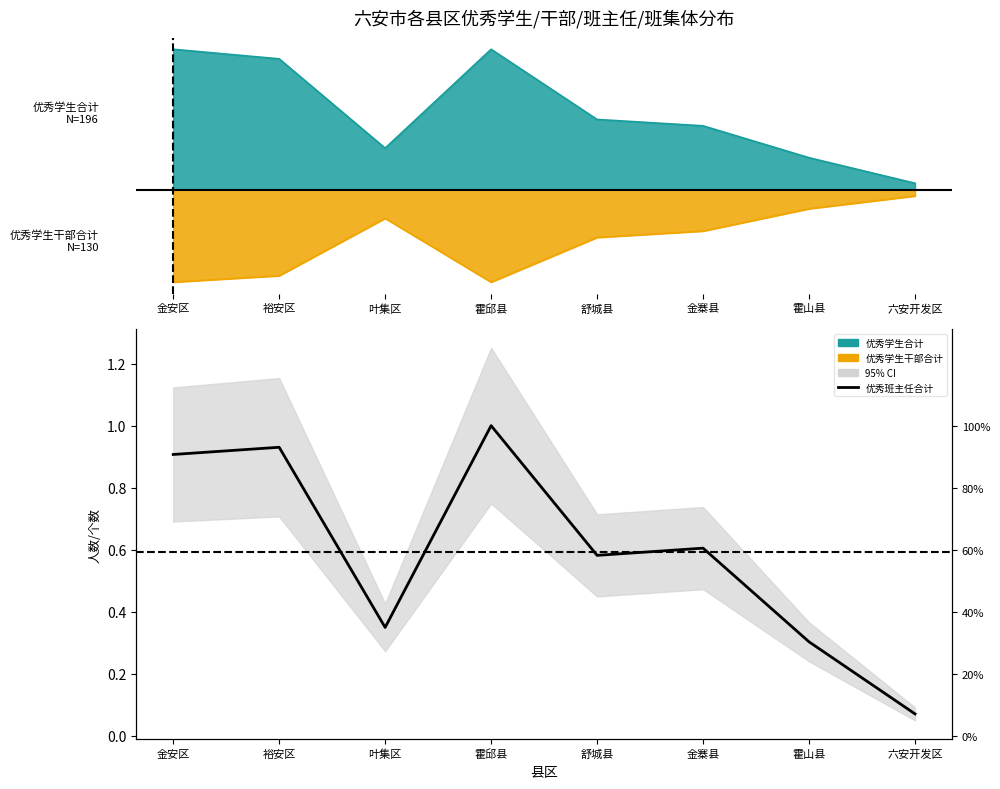

How many points are higher than both their immediate neighbors (excluding endpoints)?

3